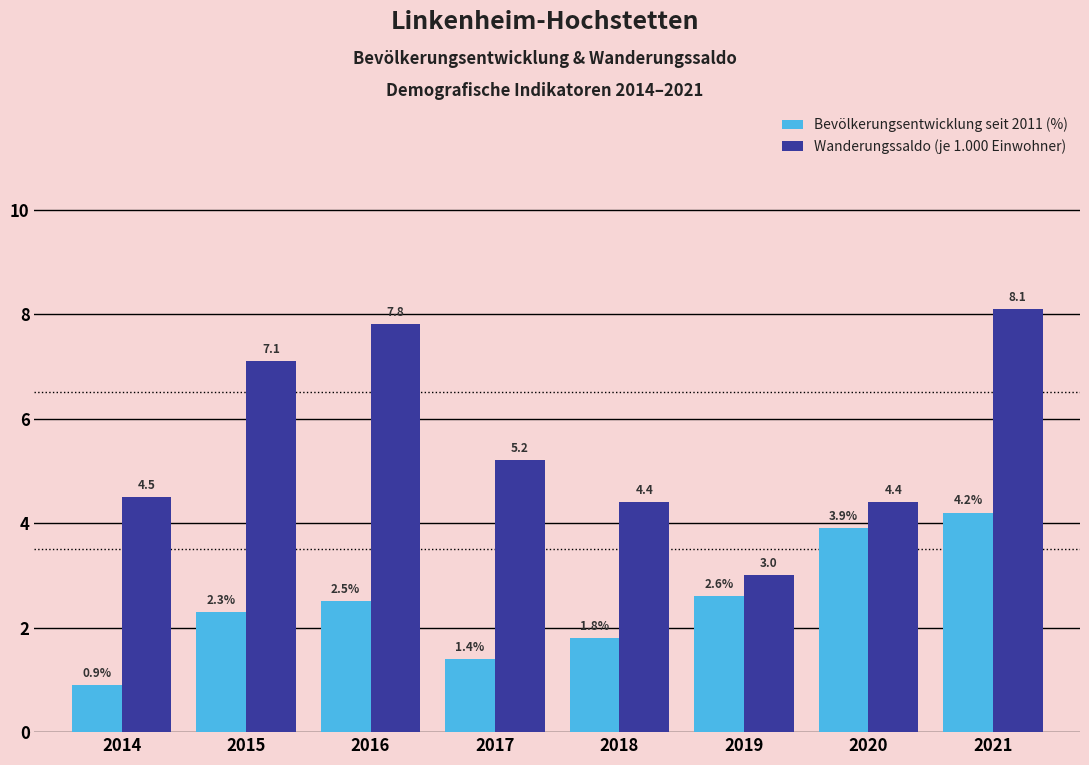

Reading left to right, what are all the values shown in this chart?

Bevölkerungsentwicklung seit 2011 (%): 0.9	2.3	2.5	1.4	1.8	2.6	3.9	4.2
Wanderungssaldo (je 1.000 Einwohner): 4.5	7.1	7.8	5.2	4.4	3.0	4.4	8.1